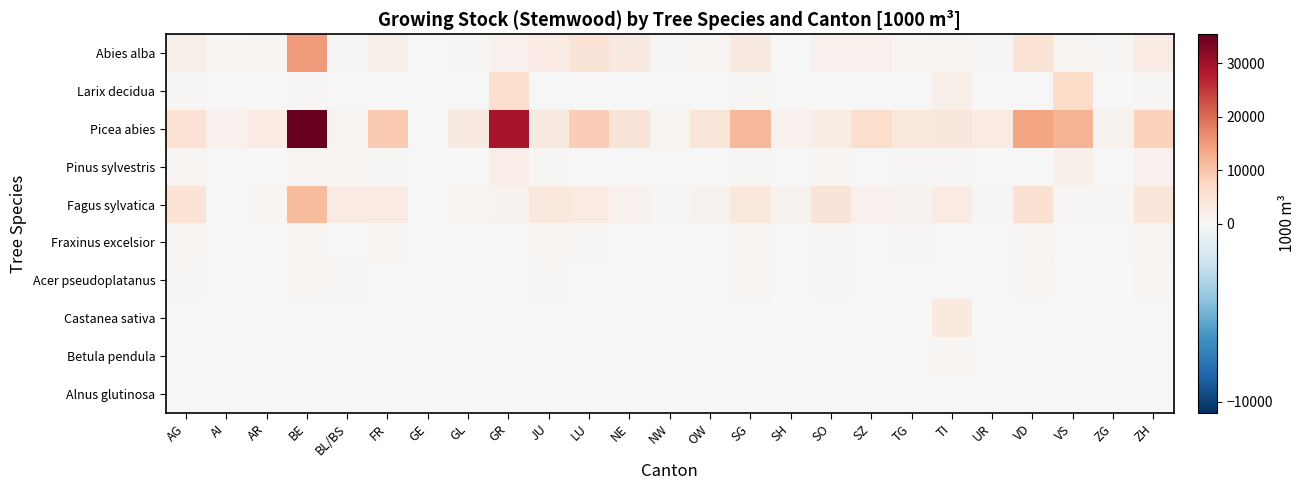

Reading left to right, transcribe all the data shown in this chart.

Abies alba: AG=2201	AI=580	AR=924	BE=14982	BL/BS=378	FR=2135	GE=0	GL=501	GR=1492	JU=2968	LU=4605	NE=3165	NW=316	OW=757	SG=3151	SH=74	SO=1653	SZ=1461	TG=756	TI=964	UR=474	VD=4785	VS=1005	ZG=424	ZH=2935
Larix decidua: AG=334	AI=7	AR=44	BE=317	BL/BS=52	FR=227	GE=0	GL=22	GR=5827	JU=23	LU=78	NE=19	NW=0	OW=6	SG=396	SH=71	SO=12	SZ=40	TG=32	TI=2206	UR=37	VD=210	VS=6482	ZG=30	ZH=360
Picea abies: AG=5116	AI=1537	AR=2801	BE=35374	BL/BS=839	FR=9359	GE=2	GL=3109	GR=29193	JU=3144	LU=8720	NE=4677	NW=974	OW=4252	SG=11593	SH=1384	SO=2759	SZ=6101	TG=3685	TI=3886	UR=2961	VD=13900	VS=11884	ZG=1179	ZH=8037
Pinus sylvestris: AG=893	AI=17	AR=5	BE=1072	BL/BS=608	FR=447	GE=25	GL=0	GR=2227	JU=481	LU=113	NE=56	NW=0	OW=2	SG=285	SH=224	SO=725	SZ=150	TG=531	TI=297	UR=83	VD=237	VS=1809	ZG=0	ZH=1583
Fagus sylvatica: AG=4911	AI=222	AR=769	BE=11327	BL/BS=2985	FR=2980	GE=3	GL=967	GR=1237	JU=3696	LU=2857	NE=1394	NW=494	OW=1234	SG=3698	SH=1260	SO=4693	SZ=1386	TG=1281	TI=2866	UR=333	VD=5424	VS=420	ZG=294	ZH=4344
Fraxinus excelsior: AG=905	AI=100	AR=208	BE=1073	BL/BS=226	FR=596	GE=4	GL=153	GR=129	JU=622	LU=304	NE=117	NW=162	OW=66	SG=884	SH=146	SO=277	SZ=234	TG=478	TI=221	UR=59	VD=1068	VS=134	ZG=221	ZH=965
Acer pseudoplatanus: AG=500	AI=36	AR=146	BE=1094	BL/BS=286	FR=192	GE=0	GL=212	GR=108	JU=398	LU=256	NE=158	NW=126	OW=103	SG=906	SH=40	SO=391	SZ=171	TG=258	TI=93	UR=60	VD=658	VS=54	ZG=84	ZH=622
Castanea sativa: AG=0	AI=0	AR=0	BE=0	BL/BS=0	FR=0	GE=0	GL=0	GR=259	JU=0	LU=0	NE=0	NW=0	OW=0	SG=2	SH=0	SO=0	SZ=0	TG=0	TI=3528	UR=0	VD=41	VS=52	ZG=0	ZH=0
Betula pendula: AG=46	AI=0	AR=7	BE=16	BL/BS=6	FR=0	GE=0	GL=2	GR=189	JU=0	LU=14	NE=7	NW=0	OW=8	SG=43	SH=0	SO=18	SZ=0	TG=38	TI=731	UR=4	VD=32	VS=123	ZG=0	ZH=11
Alnus glutinosa: AG=60	AI=0	AR=0	BE=45	BL/BS=0	FR=17	GE=0	GL=0	GR=2	JU=65	LU=14	NE=0	NW=0	OW=0	SG=14	SH=0	SO=1	SZ=2	TG=38	TI=181	UR=0	VD=134	VS=8	ZG=5	ZH=88